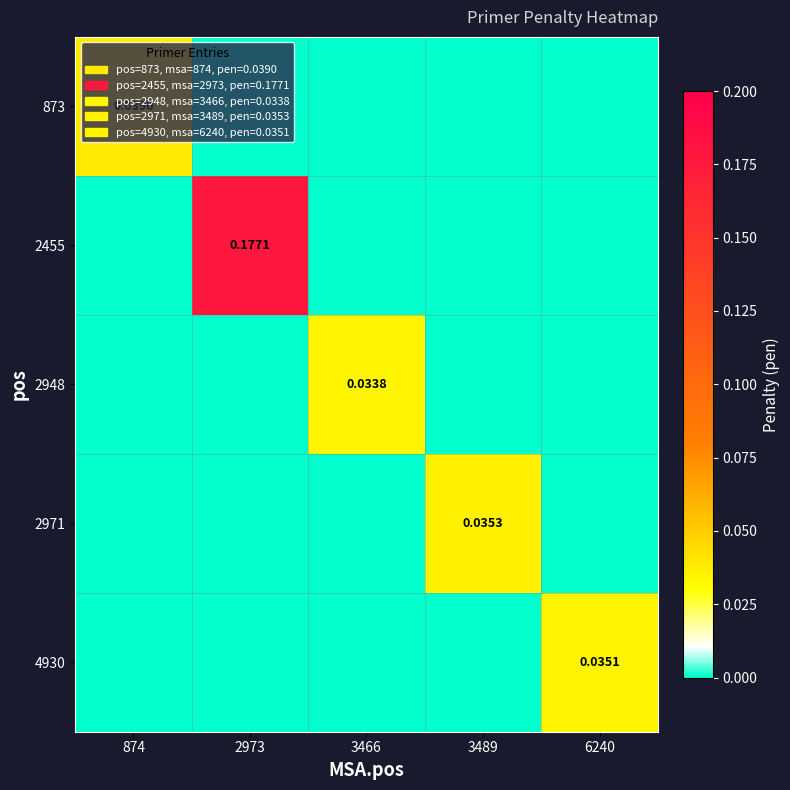

At which label does 873 reach its peak?

874